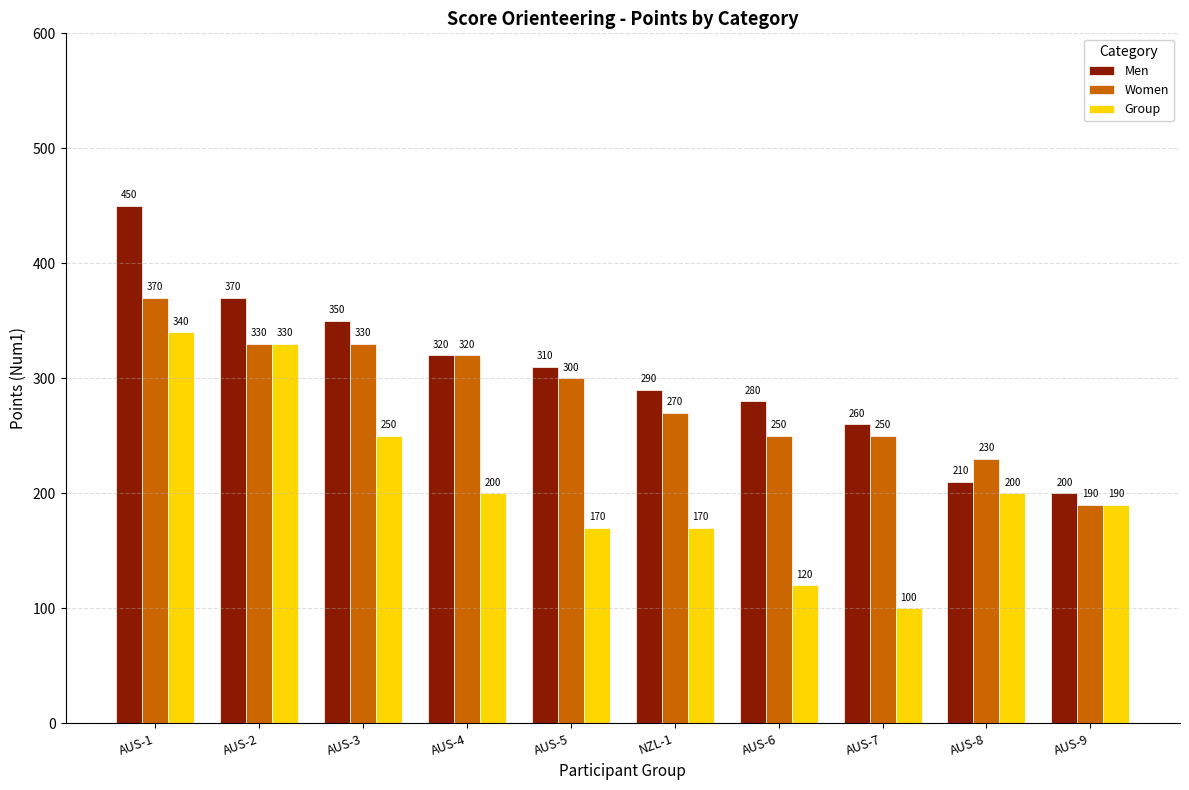

The Group series shows 185 at AUS-6. True or false?

False